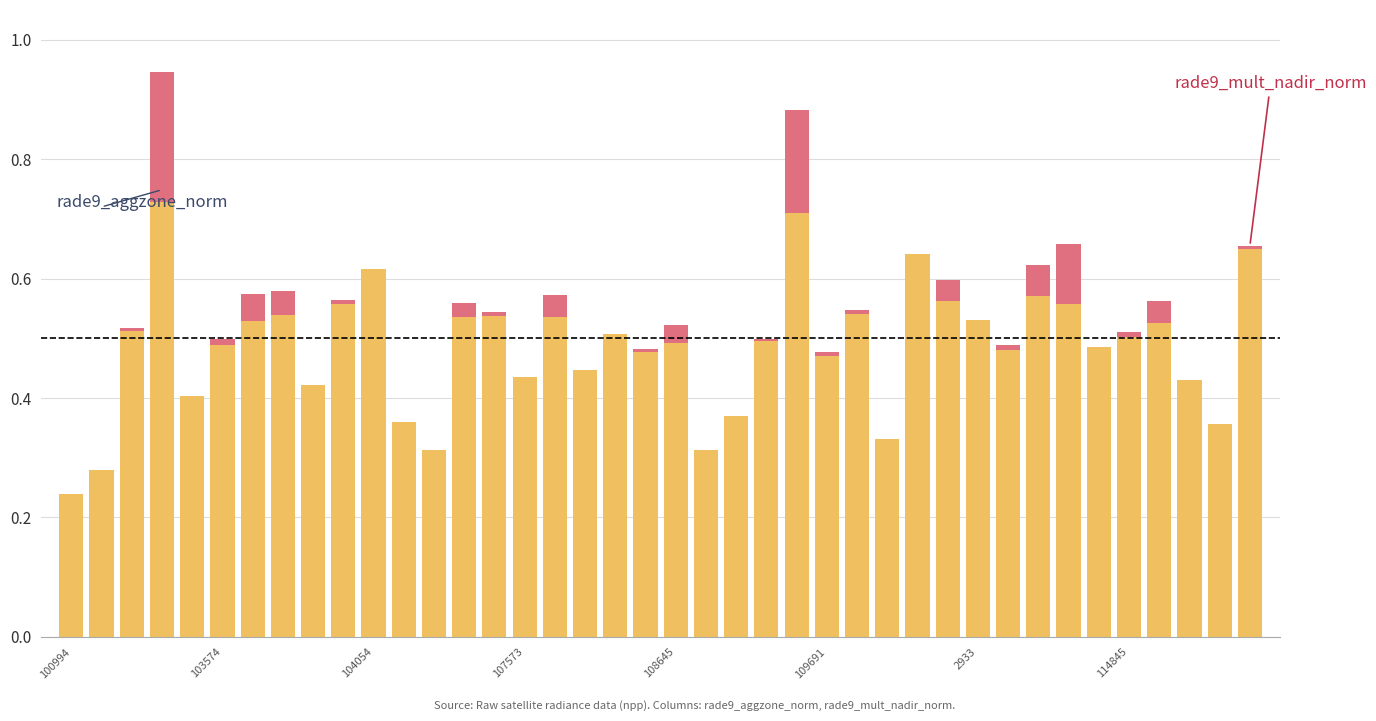

The value of rade9_mult_nadir_norm at 29 is 0.1. True or false?

False